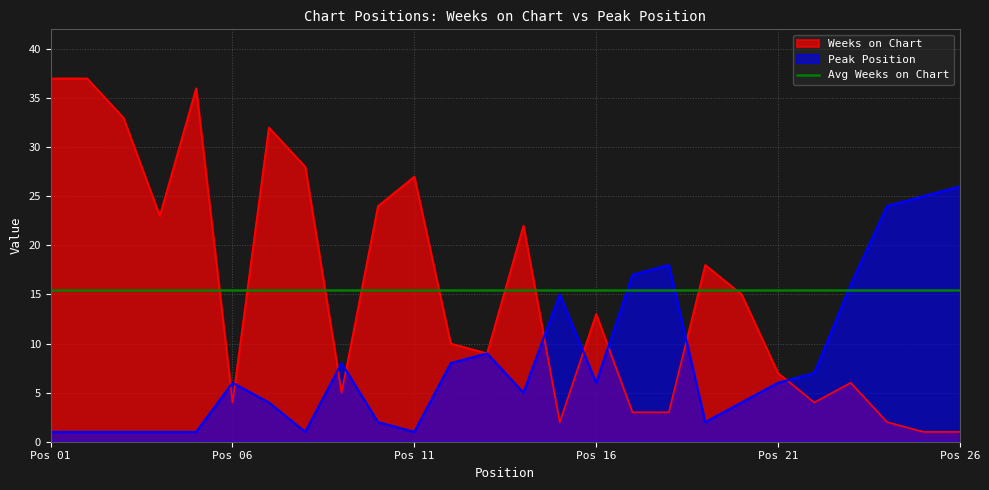

At which label is Weeks on Chart closest to 19?

19